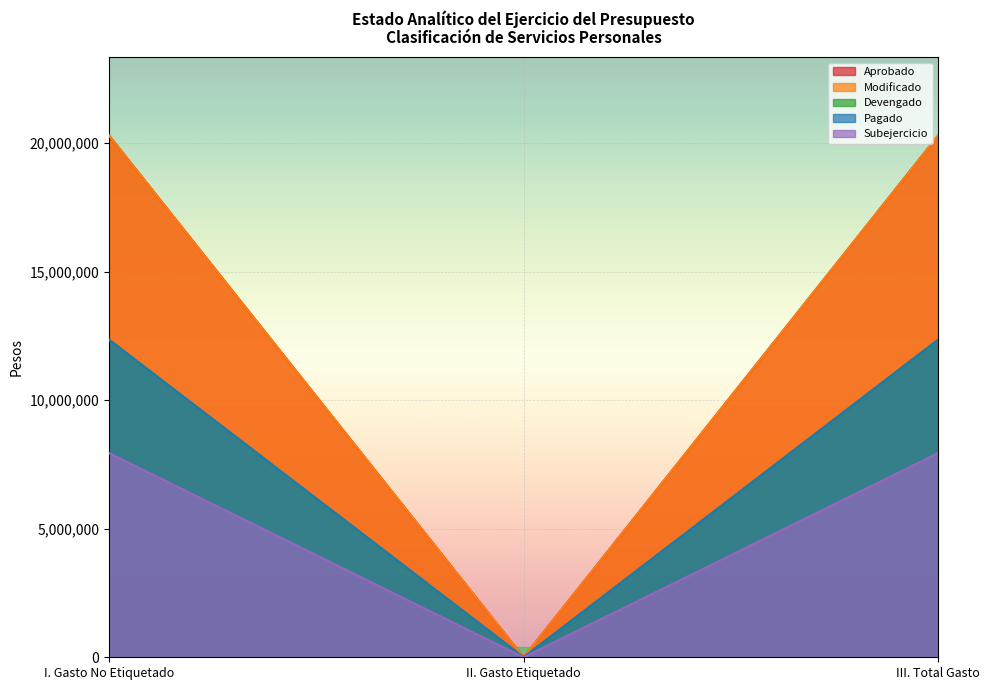

The Modificado series shows 20300593.2 at I. Gasto No Etiquetado. True or false?

True